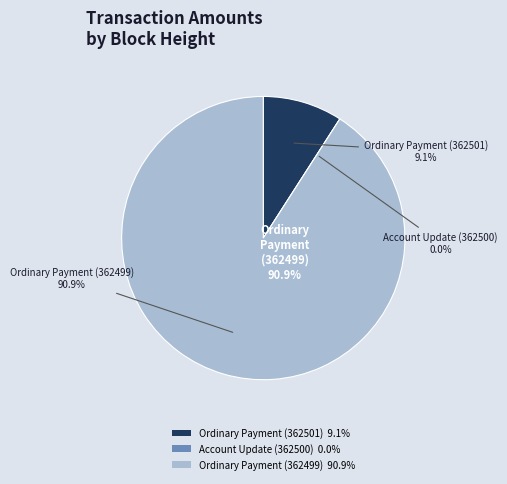

True or false: Account Update (362500) accounts for 12% of the total.

False